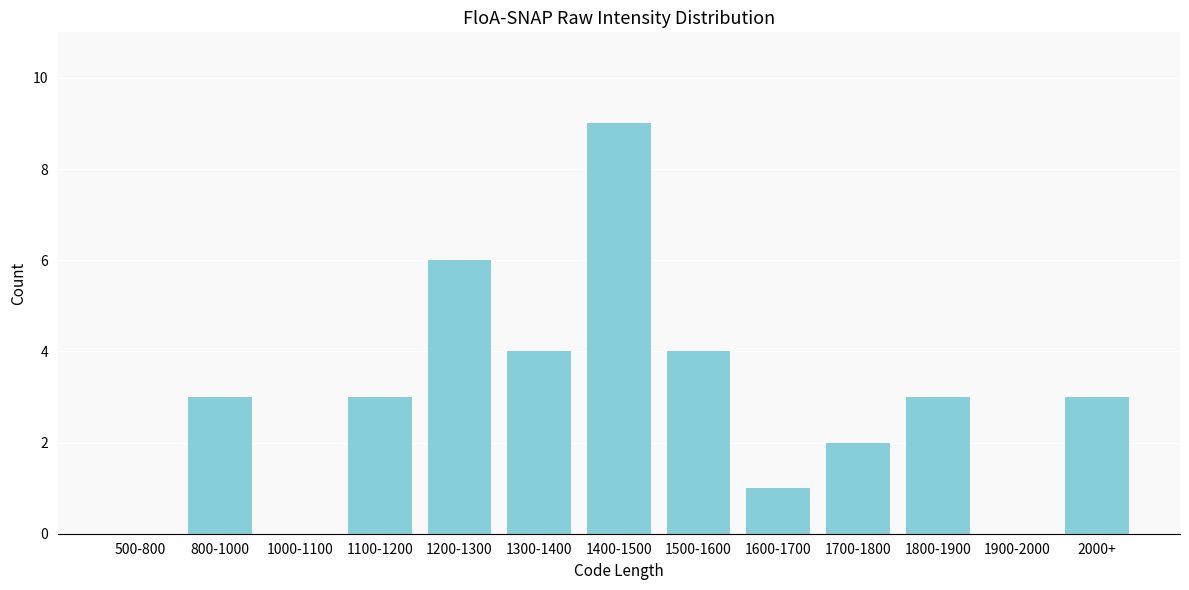

Reading right to left, transcribe all the data shown in this chart.

2000+=3	1900-2000=0	1800-1900=3	1700-1800=2	1600-1700=1	1500-1600=4	1400-1500=9	1300-1400=4	1200-1300=6	1100-1200=3	1000-1100=0	800-1000=3	500-800=0